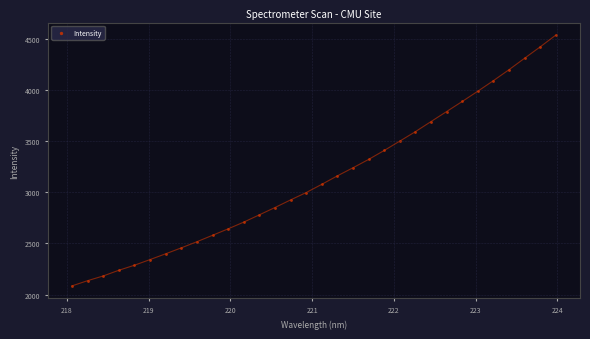

What is the range of X values (max minus min)?

5.9